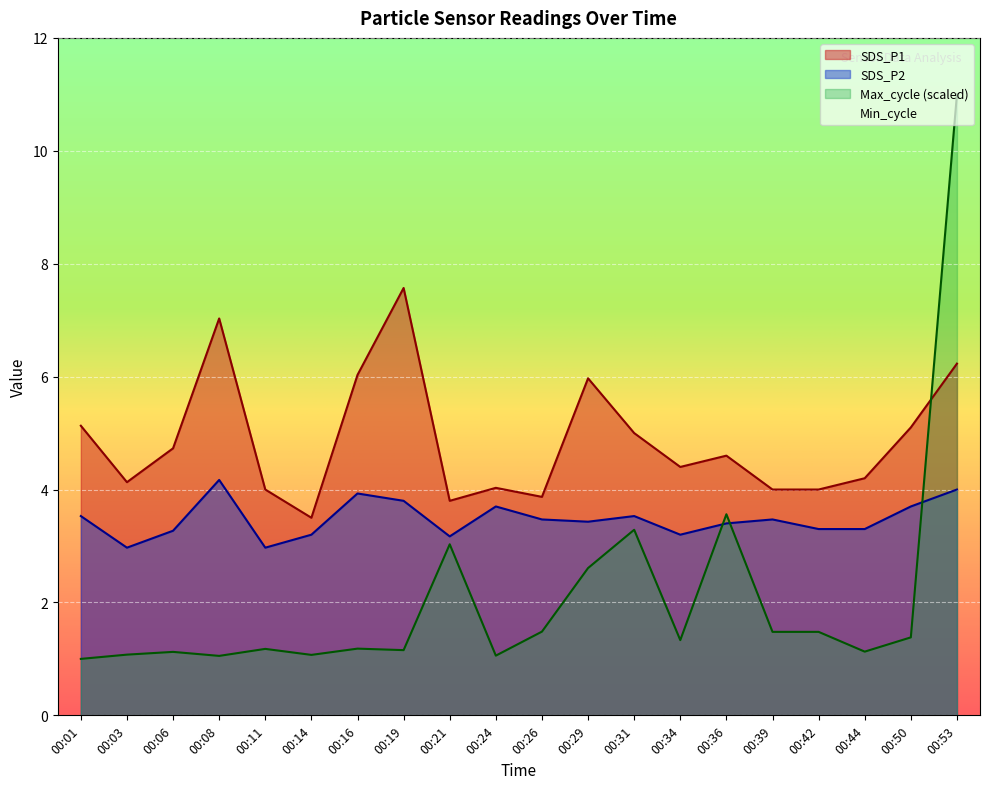

True or false: SDS_P2 and SDS_P1 intersect in this chart.

False